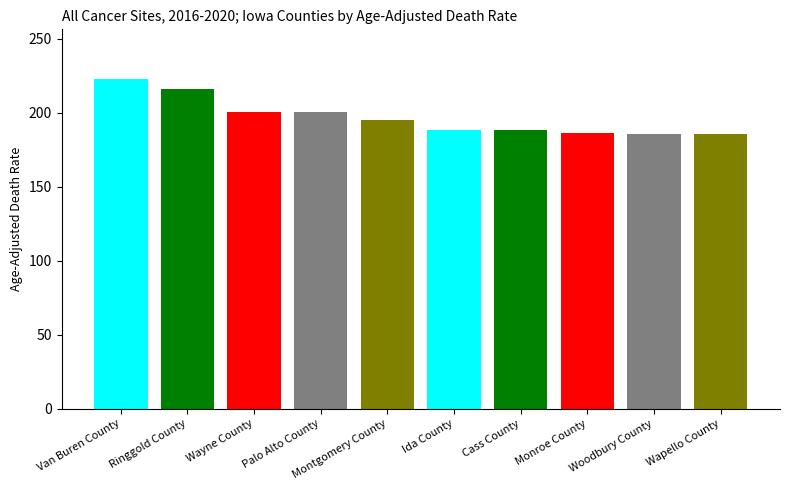

What is the smallest value displayed?

185.4